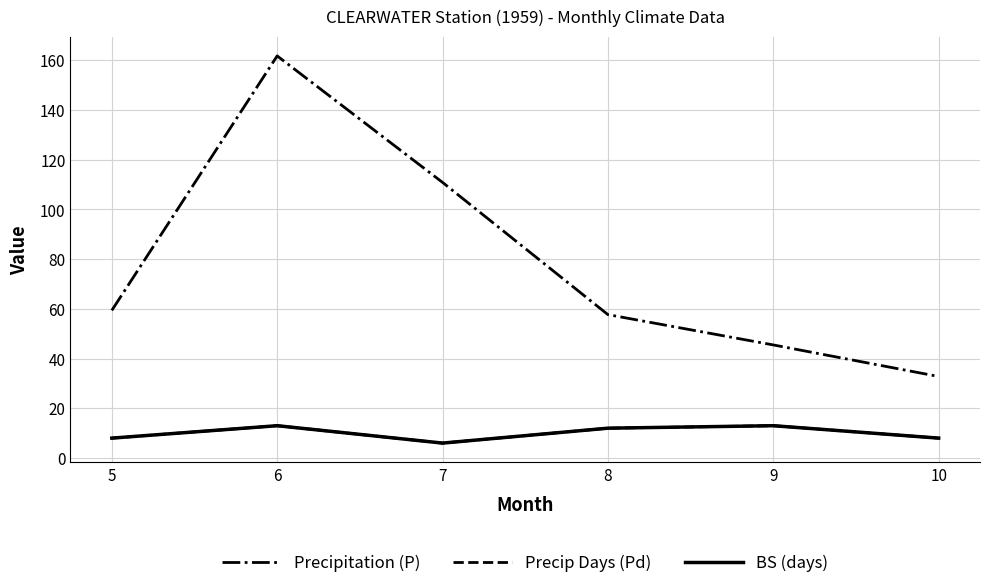

Reading left to right, list all the values displayed in this chart.

Precipitation (P): 5=59.4	6=161.8	7=110.9	8=57.7	9=45.5	10=32.8
Precip Days (Pd): 5=8.0	6=13.0	7=6.0	8=12.0	9=13.0	10=8.0
BS (days): 5=8.0	6=13.0	7=6.0	8=12.0	9=13.0	10=8.0